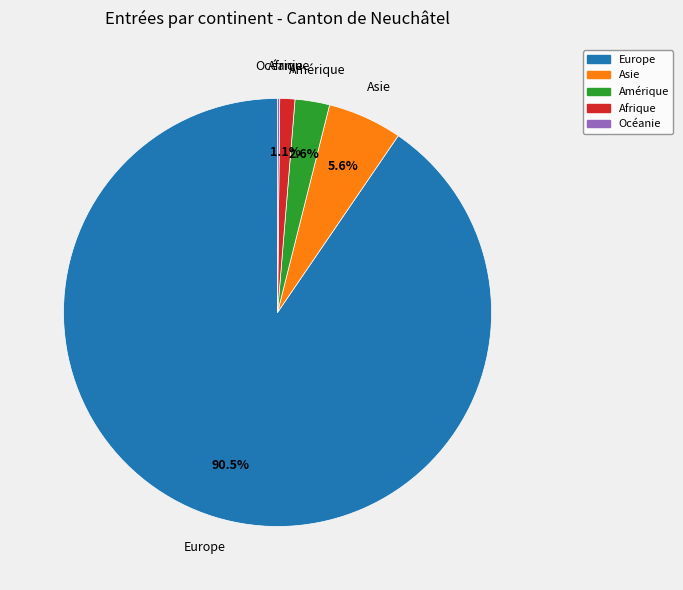

Which slice is the largest?

Europe